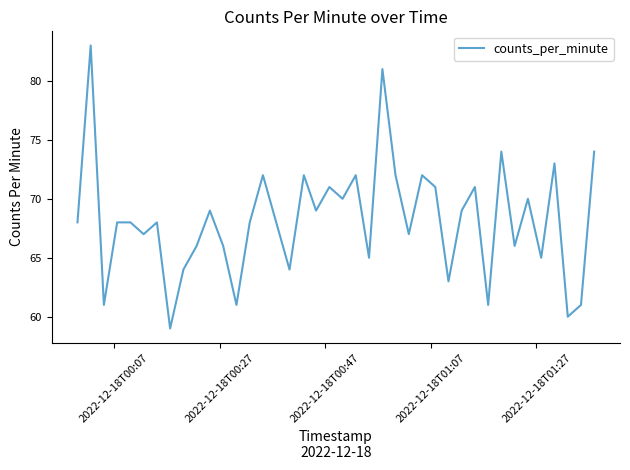

What is the difference between the maximum and minimum values?

24